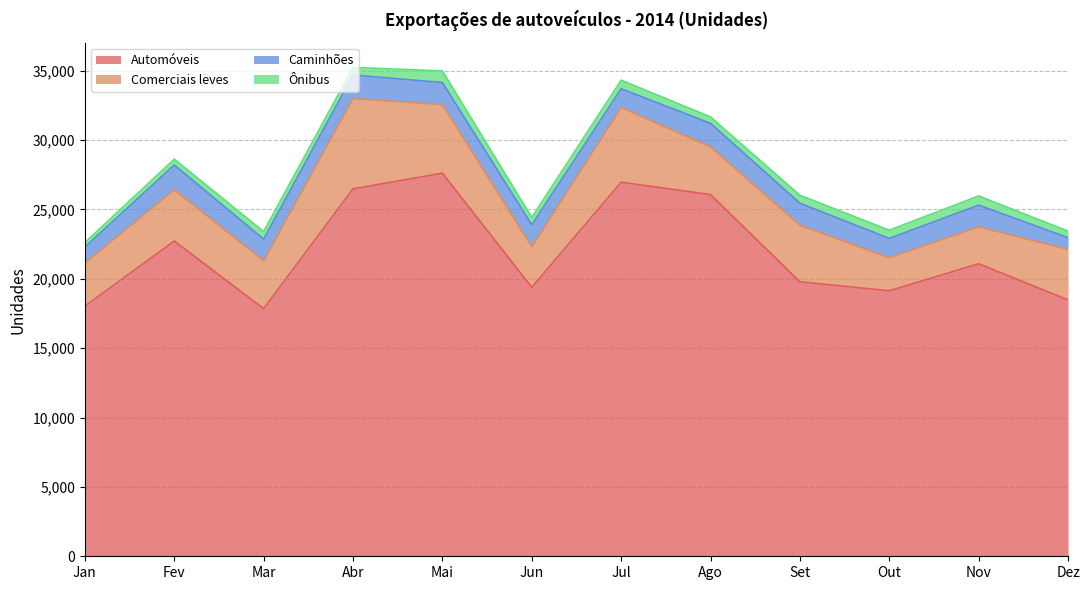

At which label does Automóveis reach its minimum?

Mar